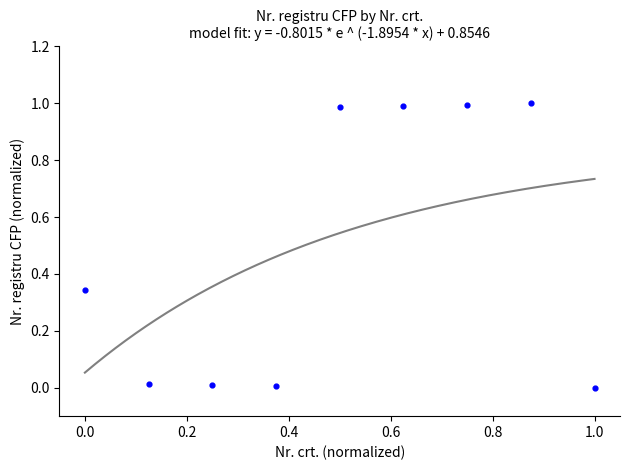

What is the average Y value?

0.5